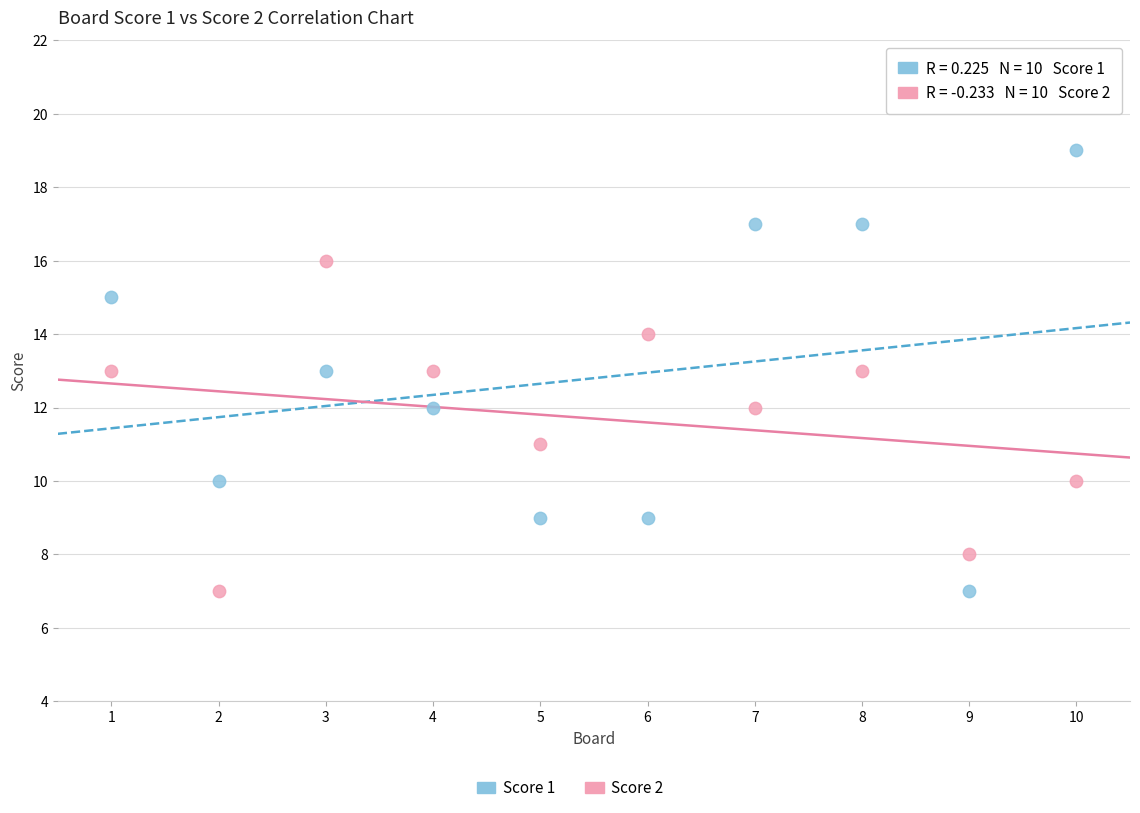

Which series contains the highest Y value?

Score 1